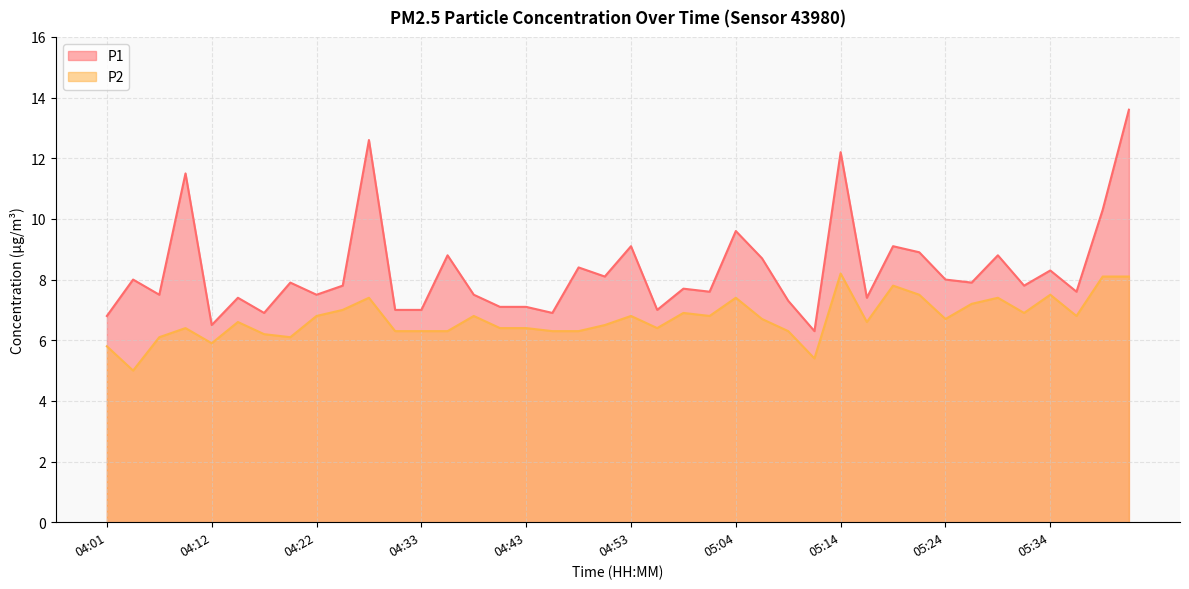

At which label does P2 reach its minimum?

04:04